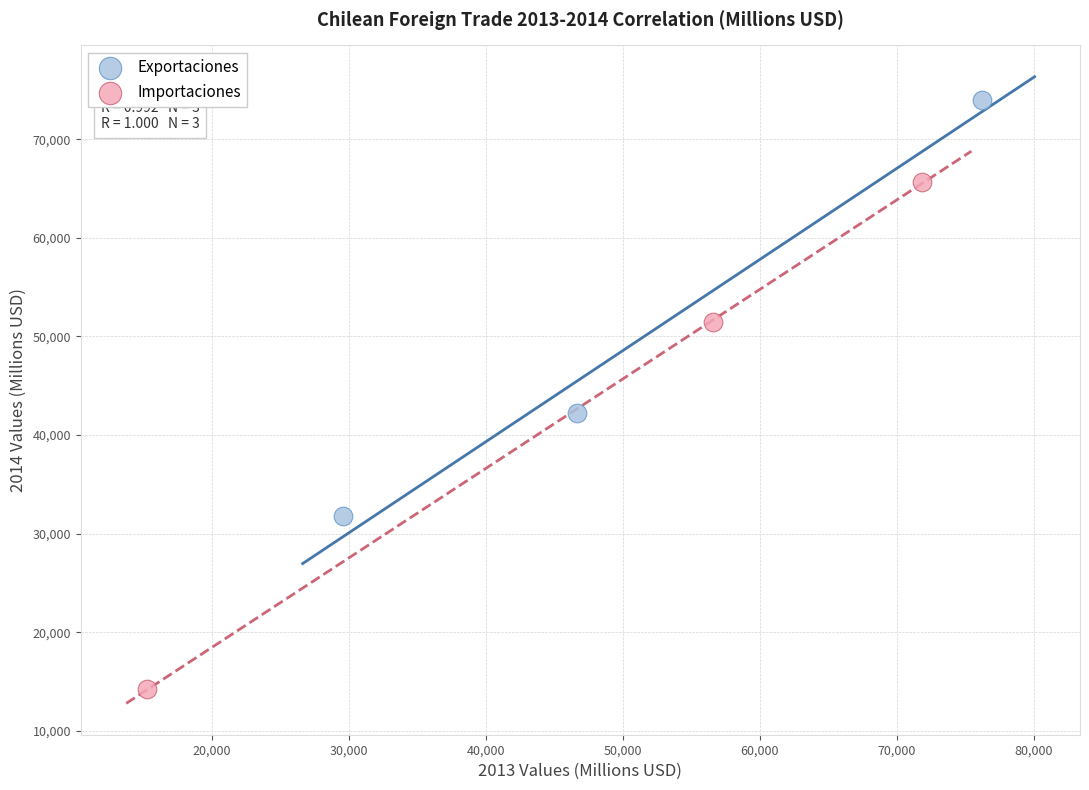

Which series reaches the maximum Y coordinate?

Exportaciones